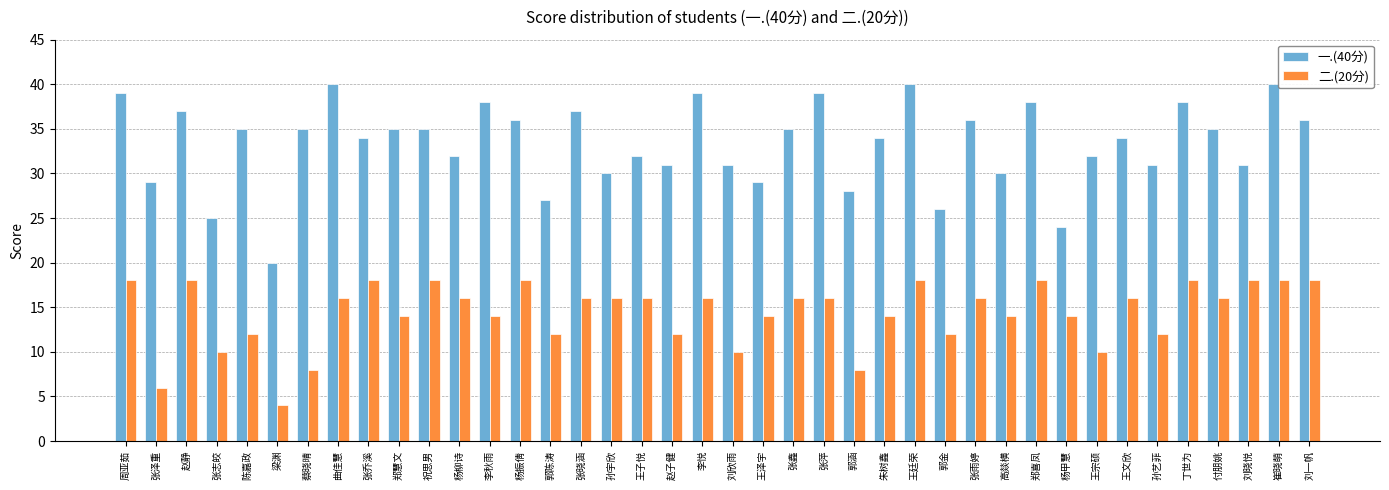

Reading right to left, extract all data points from this chart.

一.(40分): 36	40	31	35	38	31	34	32	24	38	30	36	26	40	34	28	39	35	29	31	39	31	32	30	37	27	36	38	32	35	35	34	40	35	20	35	25	37	29	39
二.(20分): 18	18	18	16	18	12	16	10	14	18	14	16	12	18	14	8	16	16	14	10	16	12	16	16	16	12	18	14	16	18	14	18	16	8	4	12	10	18	6	18